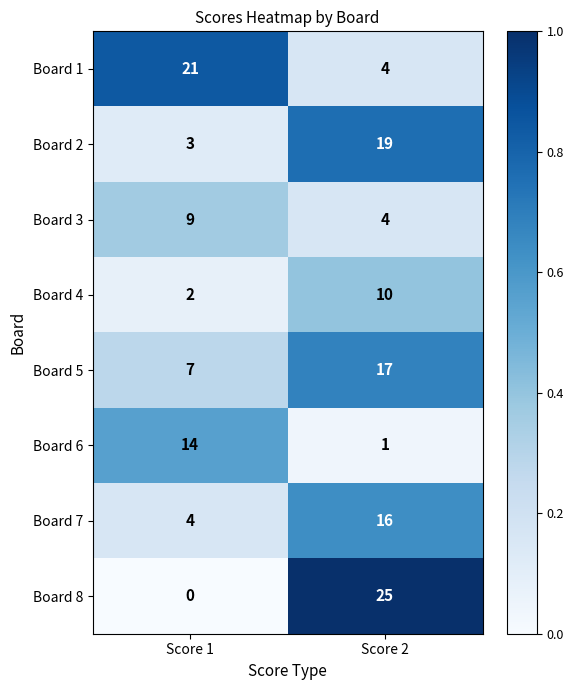

Count the number of data series in this chart.

8